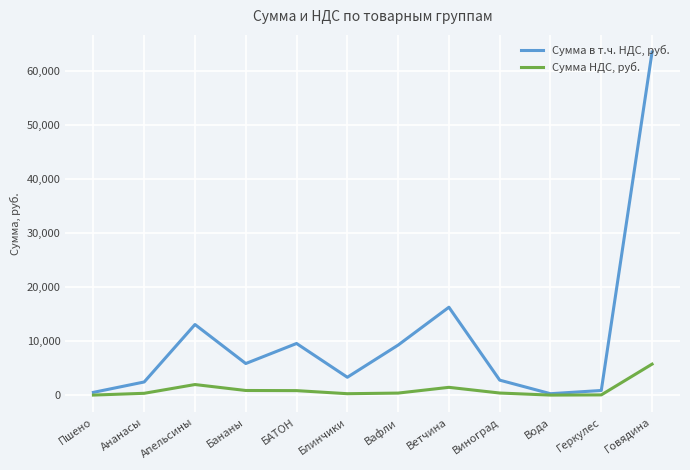

What are all the series names shown in the legend?

Сумма в т.ч. НДС, руб., Сумма НДС, руб.